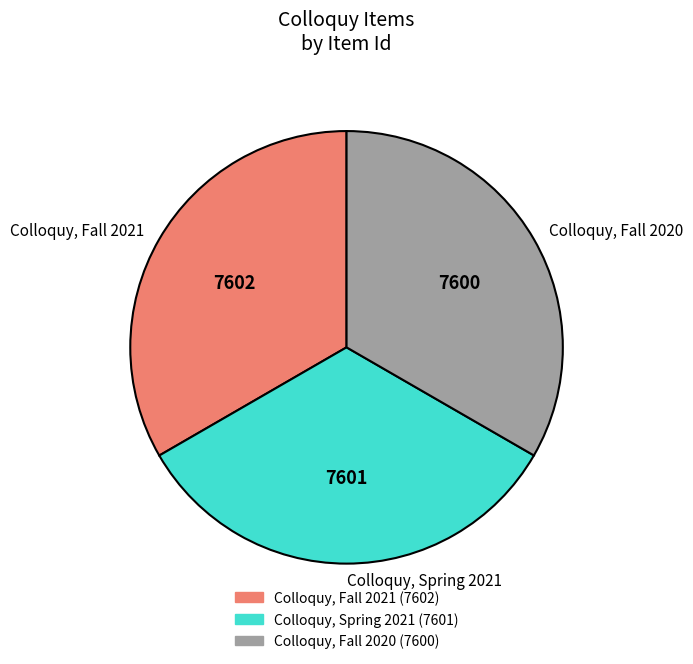

True or false: Colloquy, Fall 2021 accounts for 25% of the total.

False